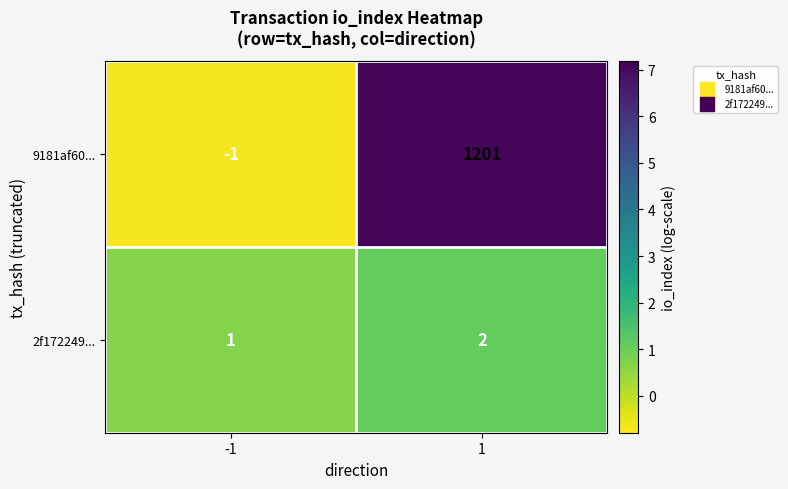

How many distinct data groups are displayed?

2